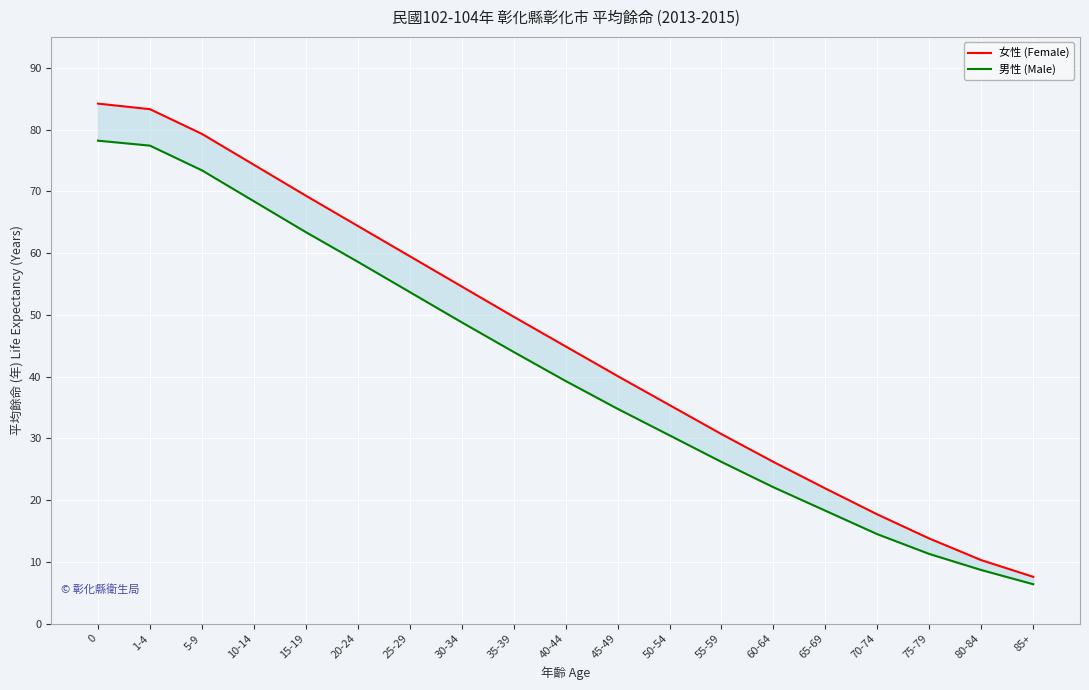

True or false: 女性 (Female) has a value of 21.0 at 45-49.

False